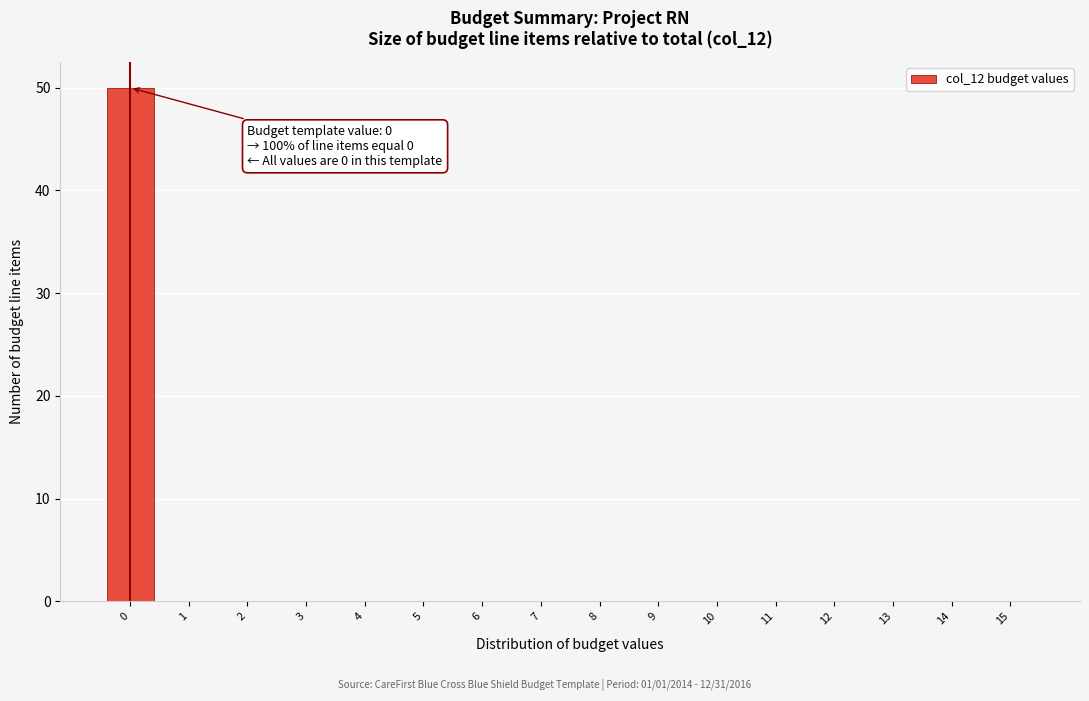

Which range on the x-axis has the tallest bar?

-0.5 to 0.5